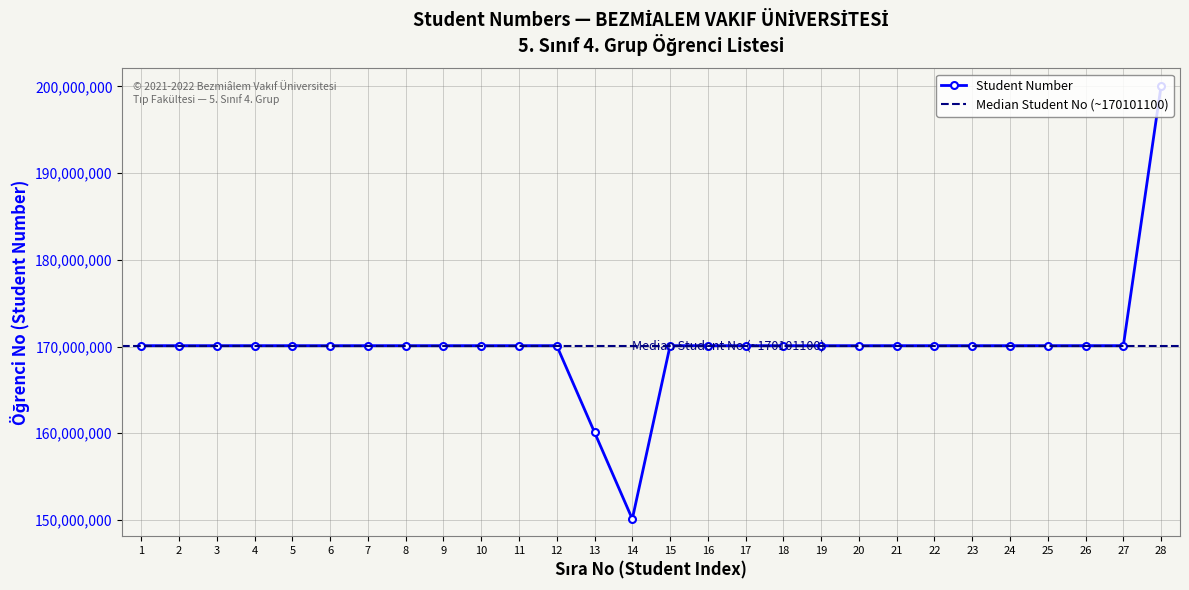

Count the number of values greater than 170101106.

13